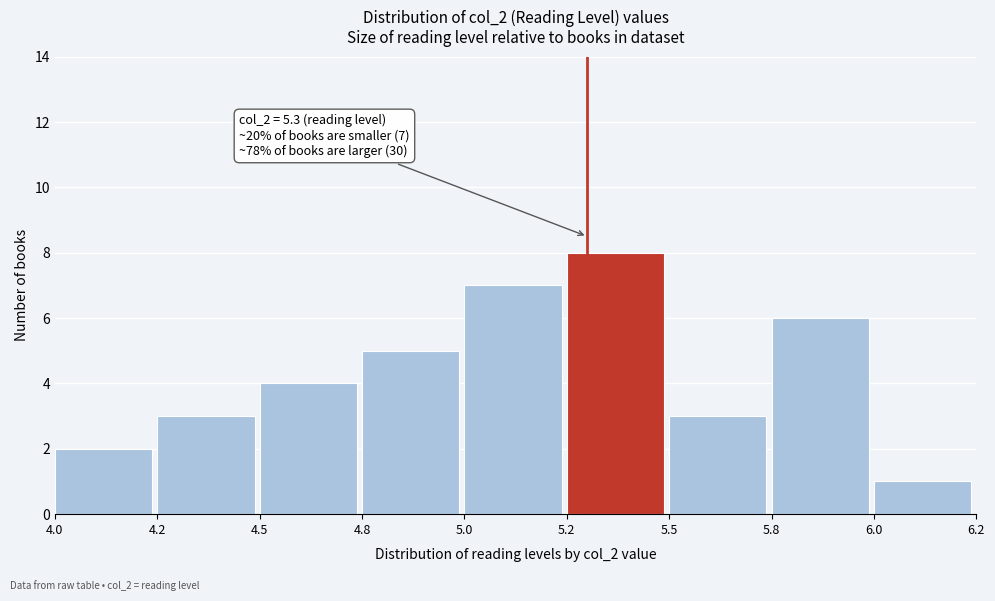

Reading right to left, list all the values displayed in this chart.

6.0=1	5.8=6	5.5=3	5.2=8	5.0=7	4.8=5	4.5=4	4.2=3	4.0=2